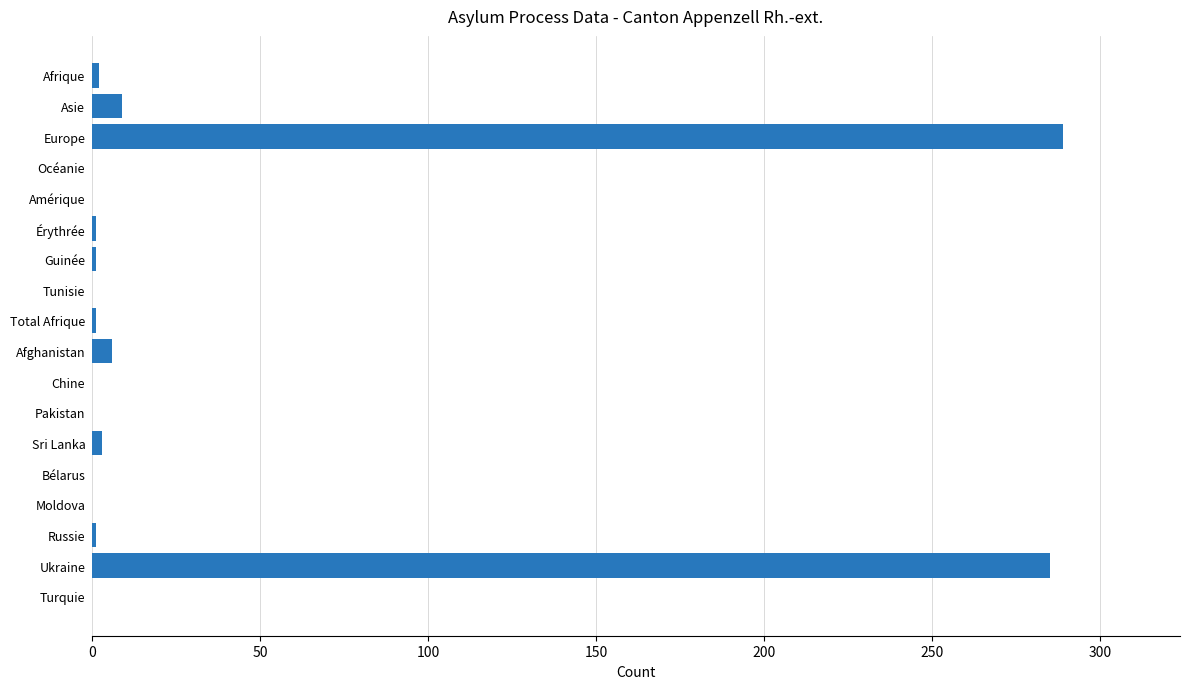

What is the sum of all values?

598